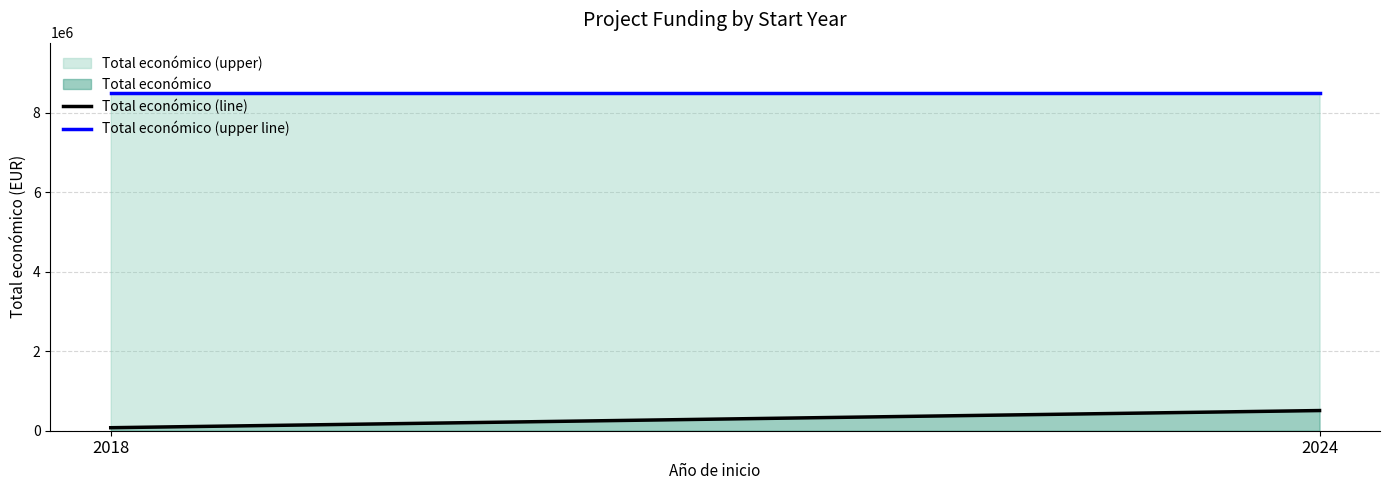

Which has a higher value, 2024 or 2018?

2024